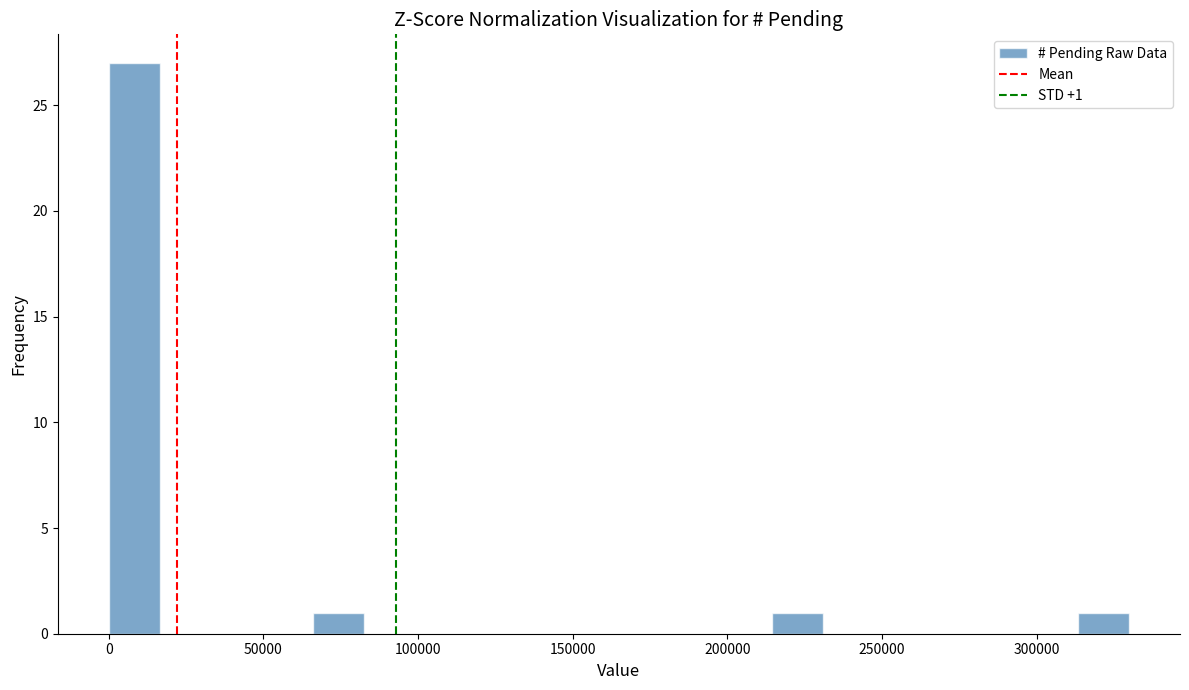

Read against the x-axis, roughly where is the centre of the tallest bar?

10000